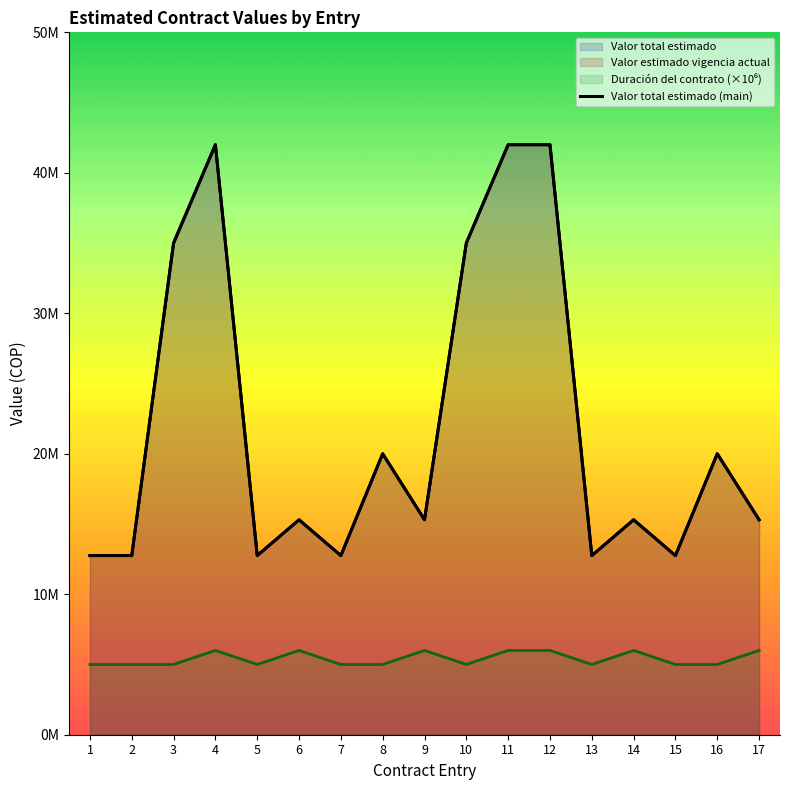

Reading left to right, extract all data points from this chart.

1=12750000	2=12750000	3=35000000	4=42000000	5=12750000	6=15300000	7=12750000	8=20000000	9=15300000	10=35000000	11=42000000	12=42000000	13=12750000	14=15300000	15=12750000	16=20000000	17=15300000